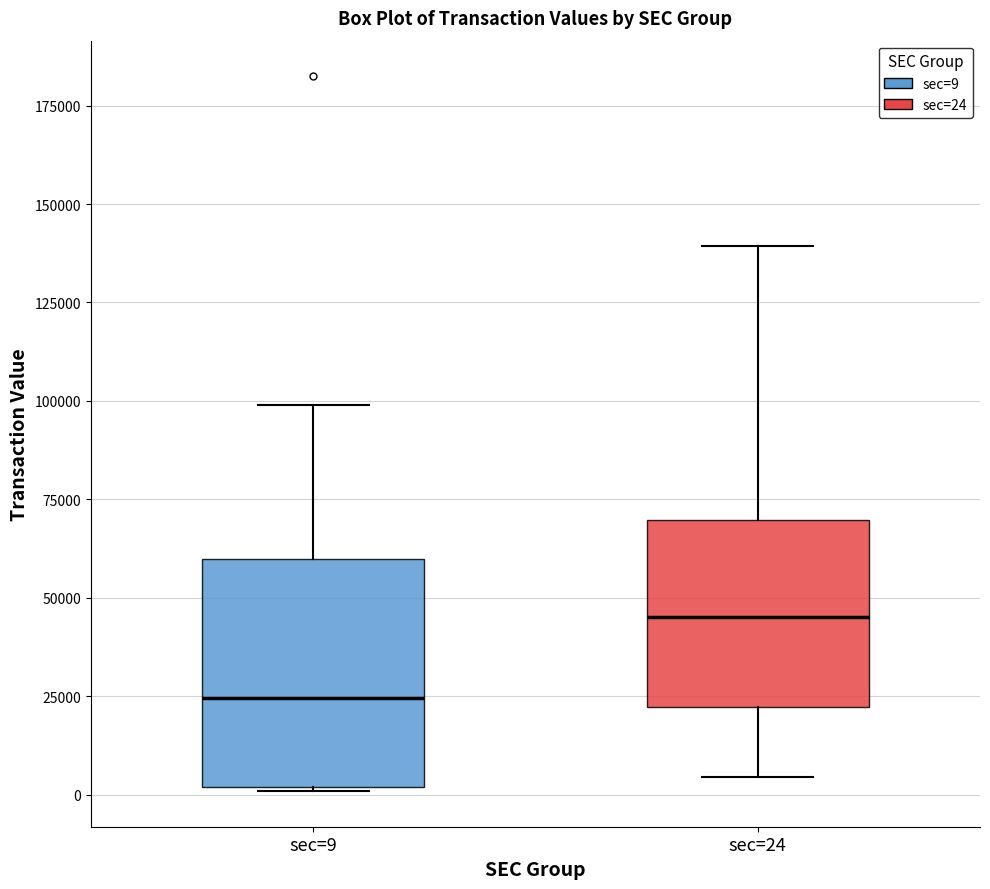

Reading left to right, transcribe this box plot: for each box, give where its median line is, the range the box spans, and where its two whiskers end, as read against the y-axis. The values are not printed on the chart, so give them approximately, as read against the axis.

sec=9: median 25000, box 0 to 60000, whiskers 0 to 100000
sec=24: median 45000, box 20000 to 70000, whiskers 5000 to 140000